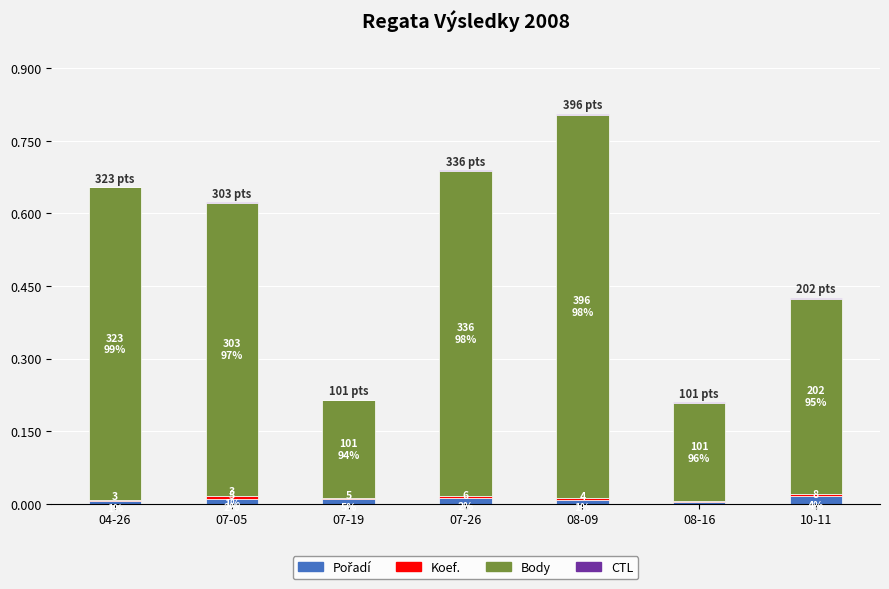

At which category is the sum across all series the highest?

08-09